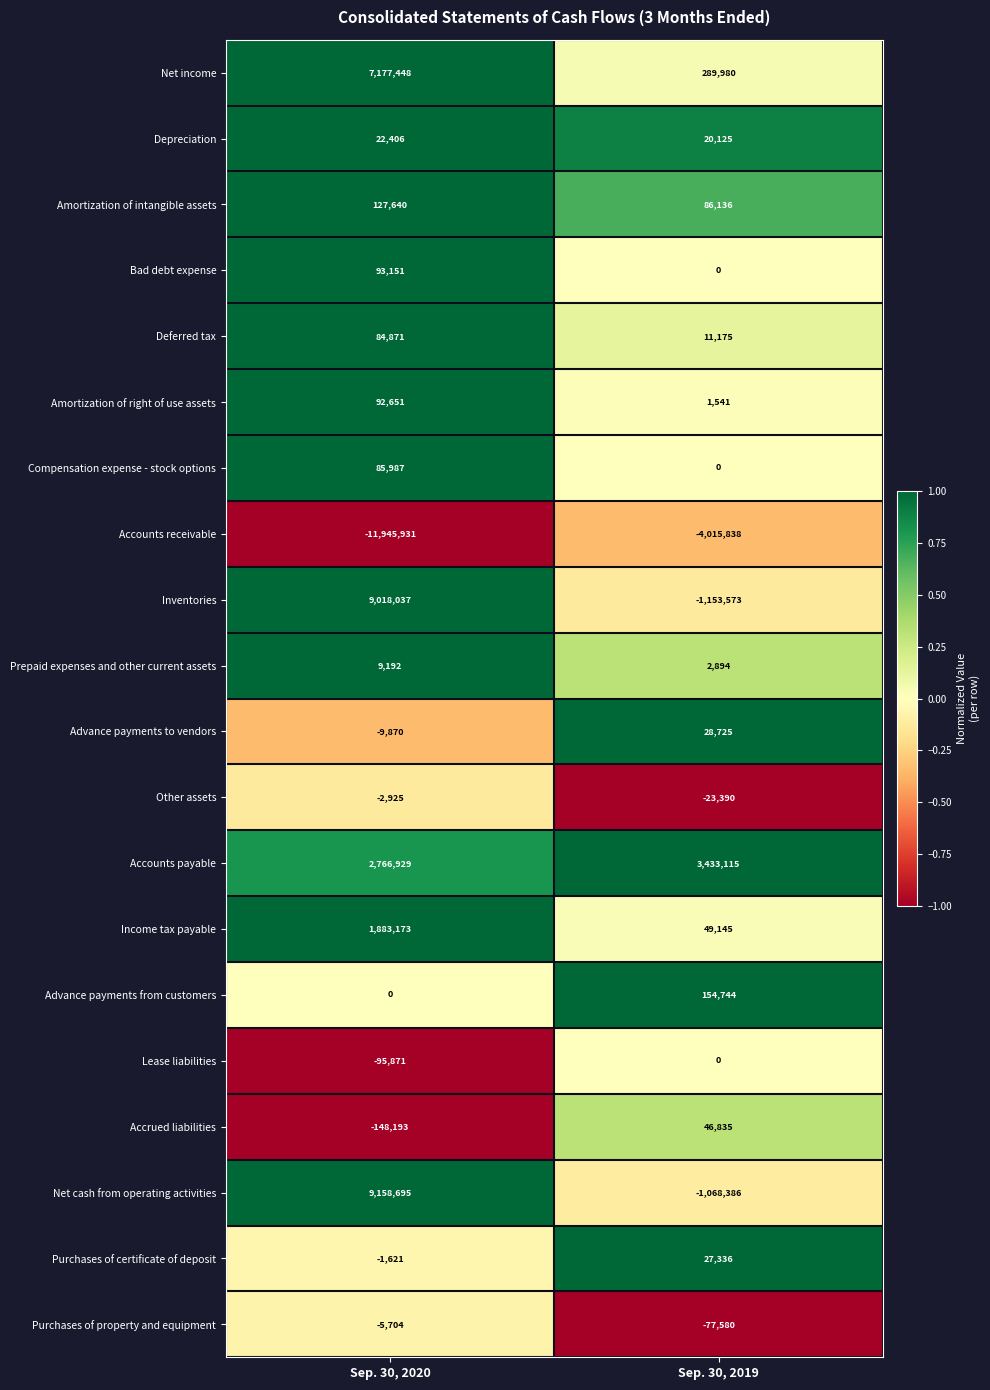

Rank the categories by Purchases of certificate of deposit value from lowest to highest.

Sep. 30, 2020, Sep. 30, 2019